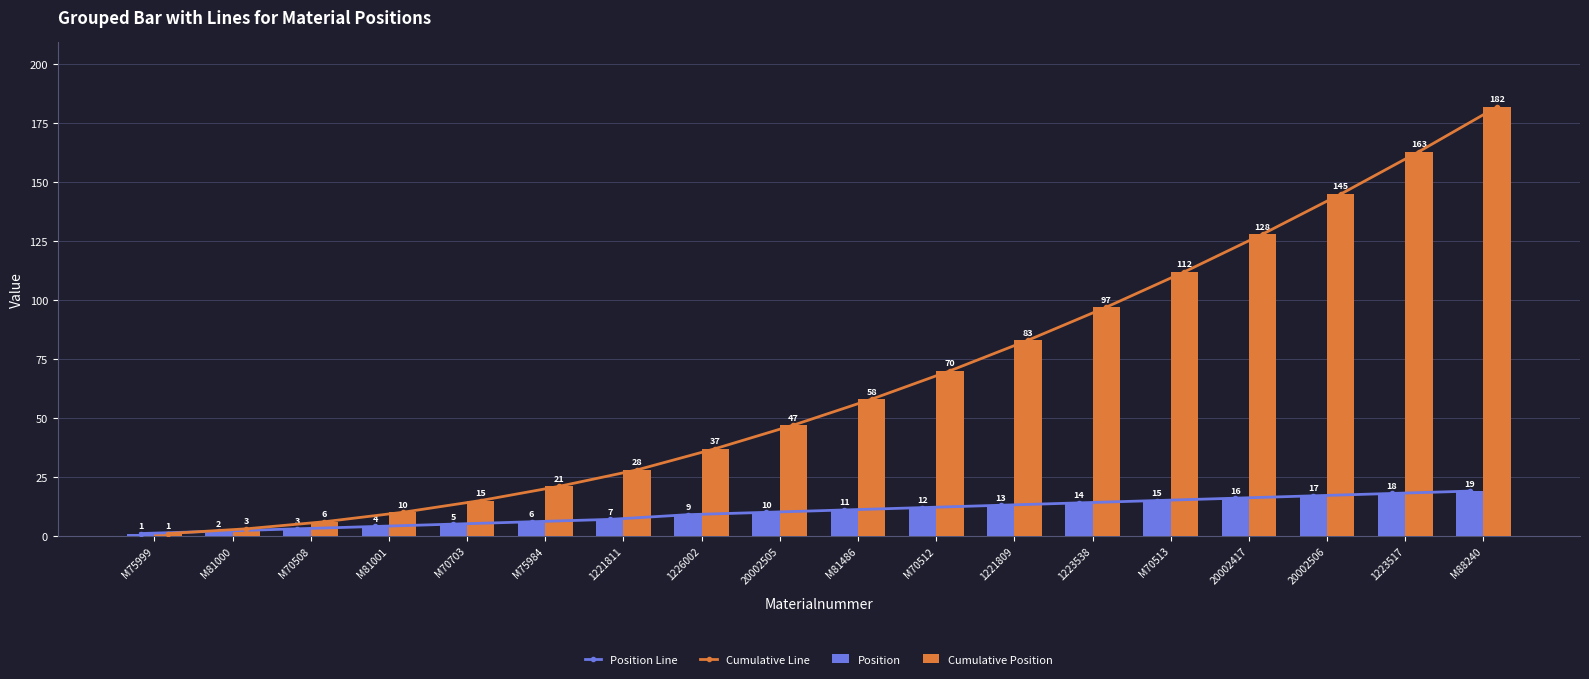

What are all the series names shown in the legend?

Position Line, Cumulative Line, Position, Cumulative Position